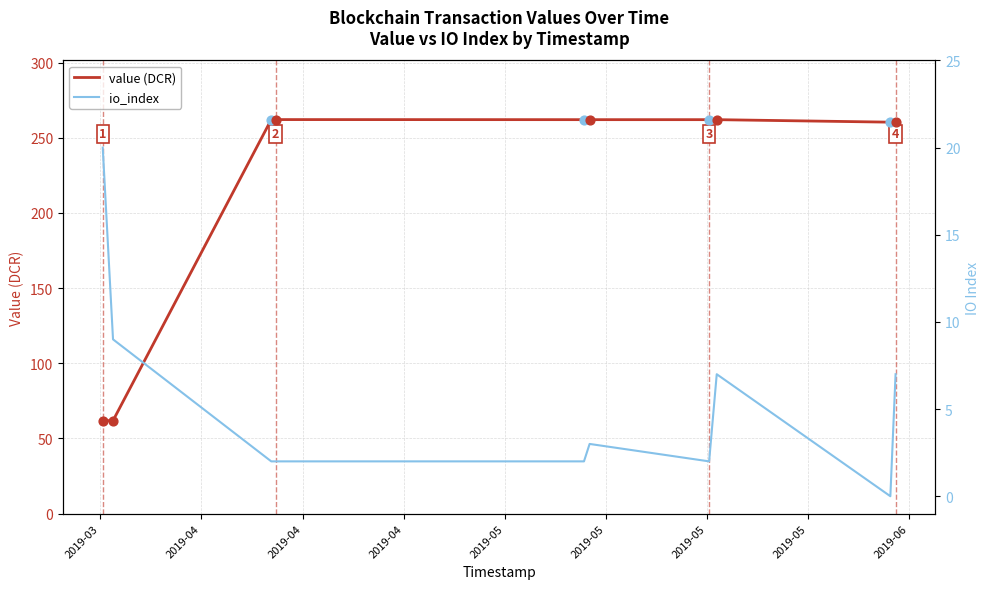

Which series reaches the minimum Y coordinate?

io_index